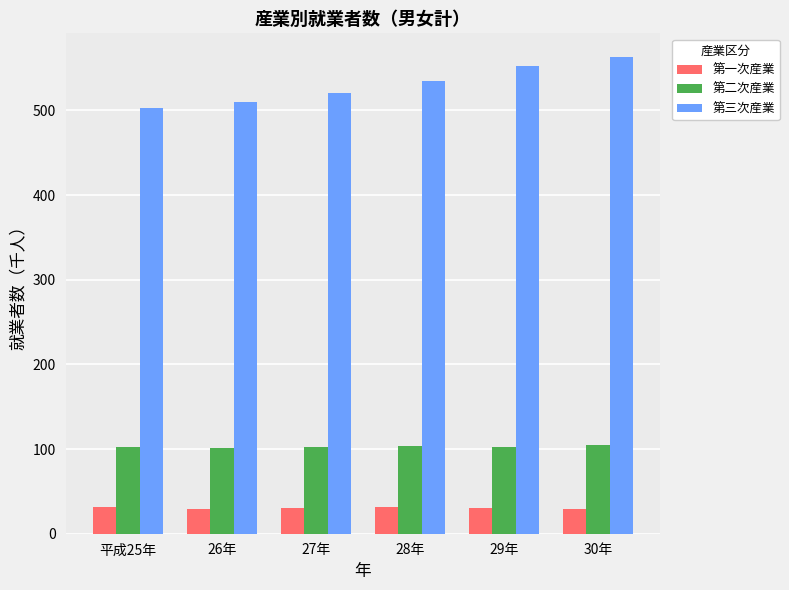

What are all the series names shown in the legend?

第一次産業, 第二次産業, 第三次産業